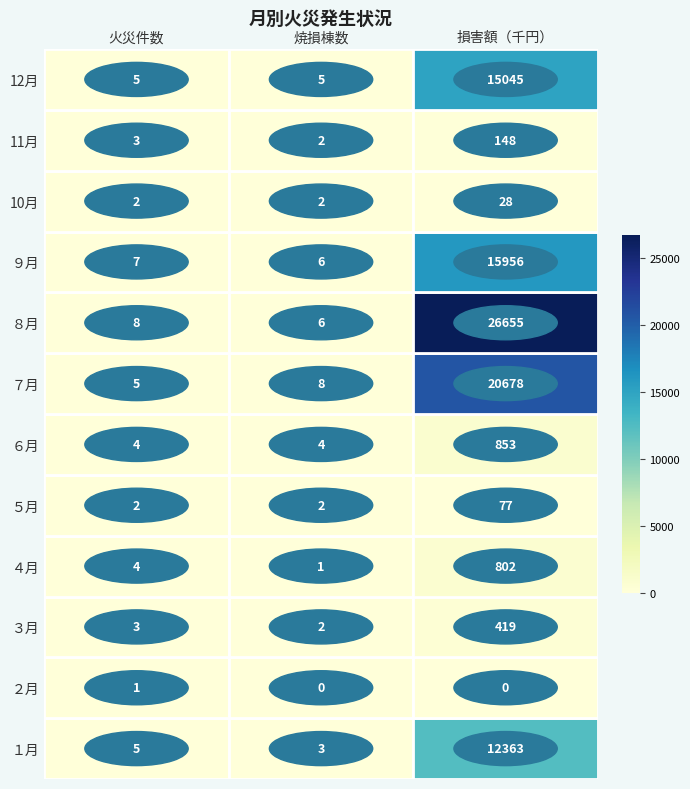

List the series in order of their peak value, highest first.

８月, ７月, ９月, 12月, １月, ６月, ４月, ３月, 11月, ５月, 10月, ２月